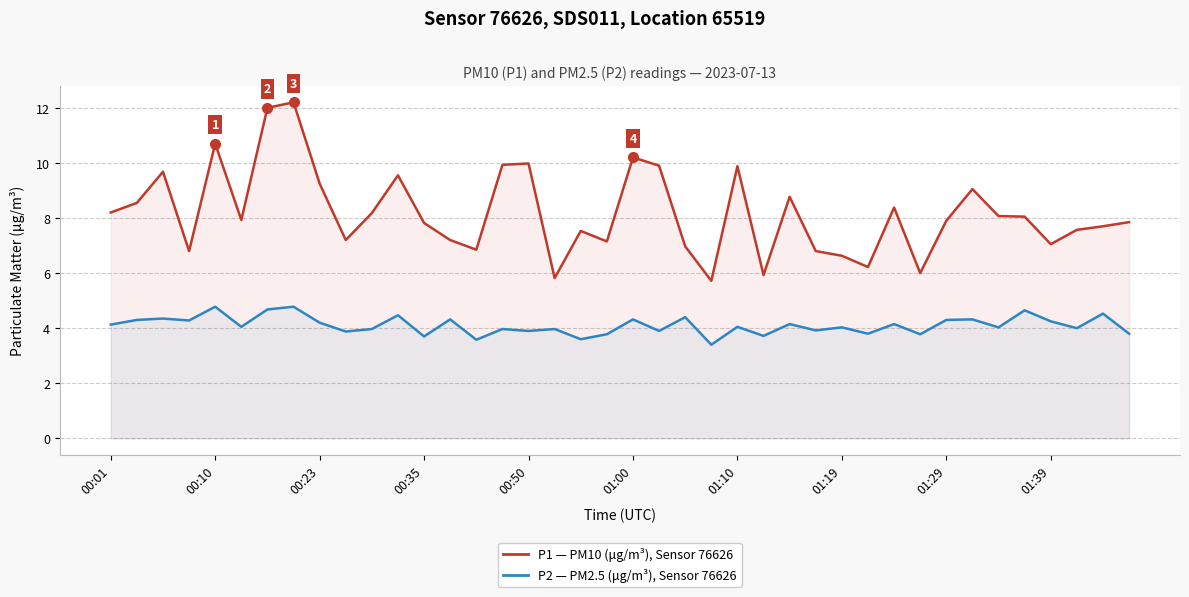

What are all the series names shown in the legend?

P1 (PM10), P2 (PM2.5)